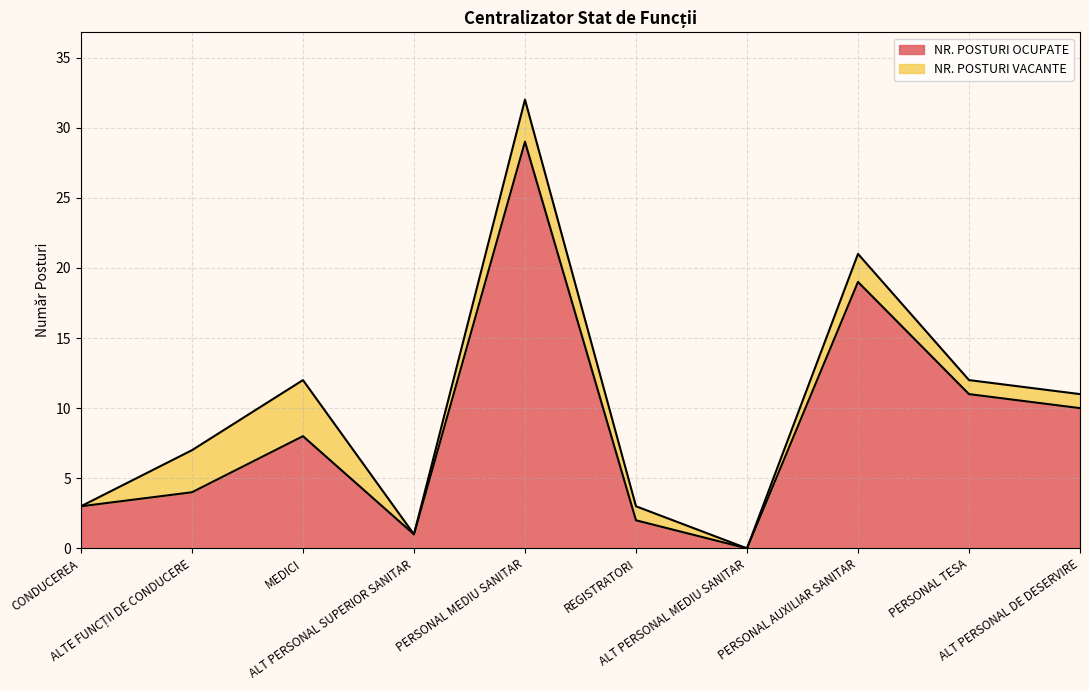

What is the ratio of the value at PERSONAL AUXILIAR SANITAR to the value at CONDUCEREA?

6.3